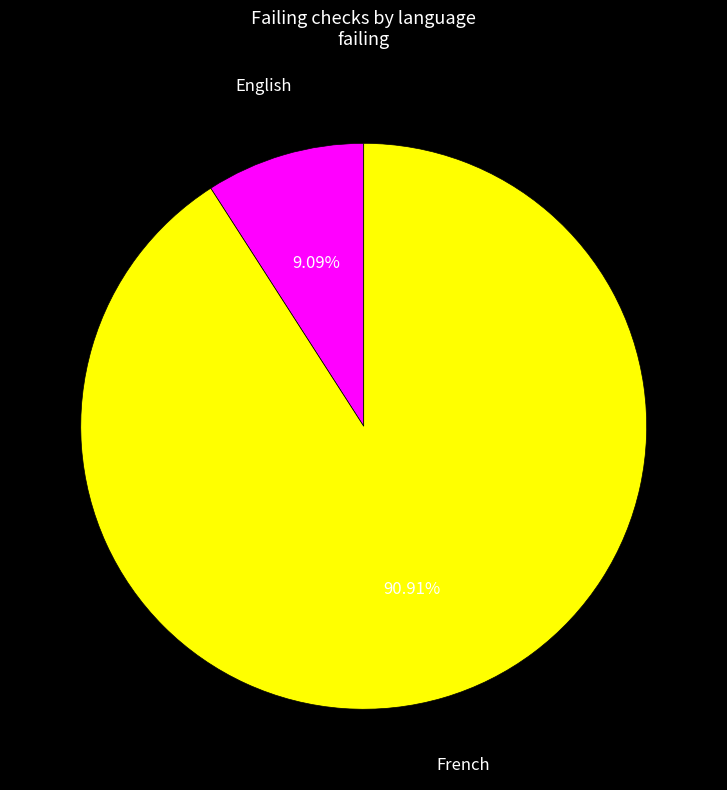

How many slices are in this pie chart?

2